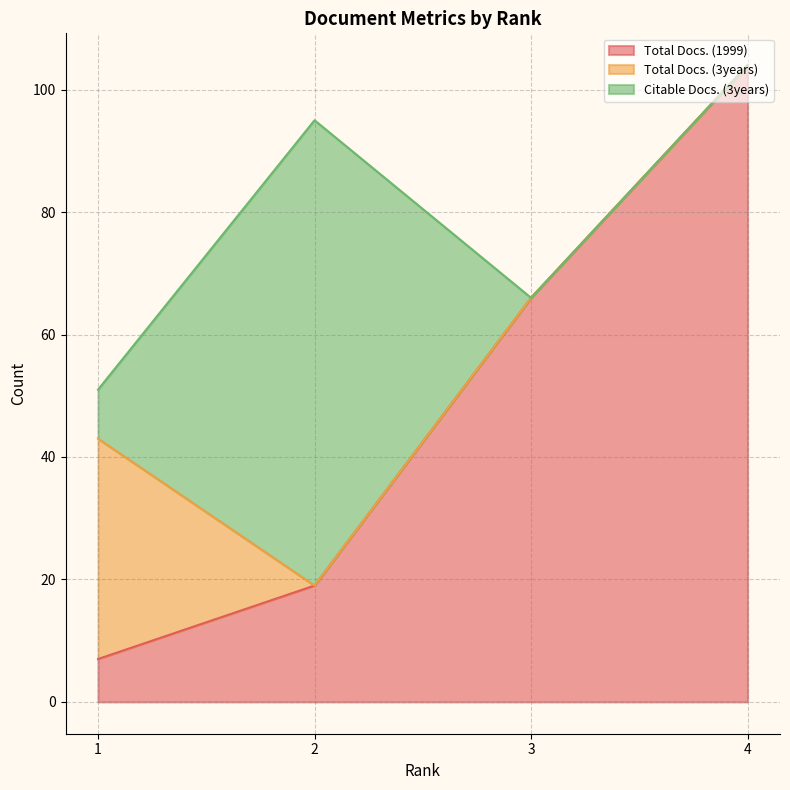

At which label is Total Docs. (1999) closest to 55?

3